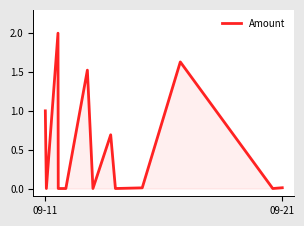

Does the chart have visible grid lines?

No